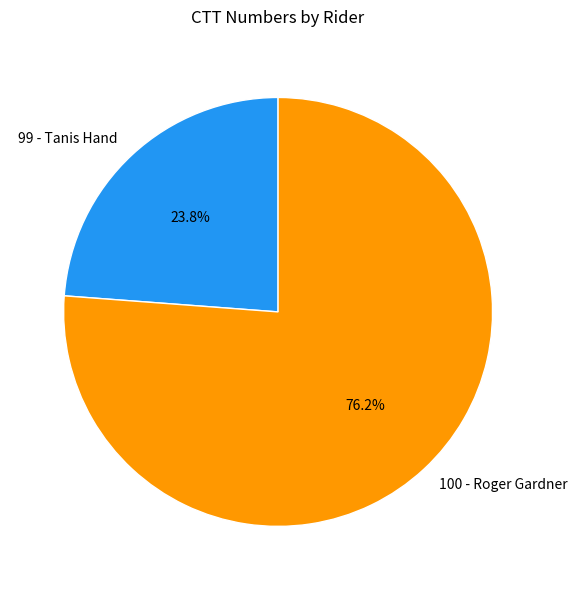

Approximately how many times larger is the value at 99 - Tanis Hand compared to 100 - Roger Gardner?

0.3